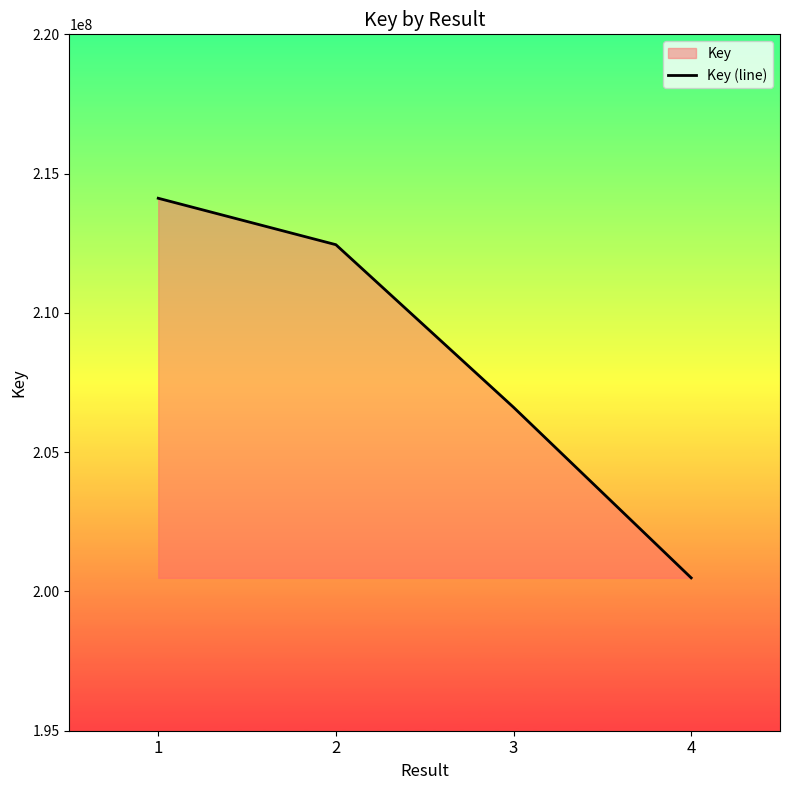

How many categories are shown in the chart?

4